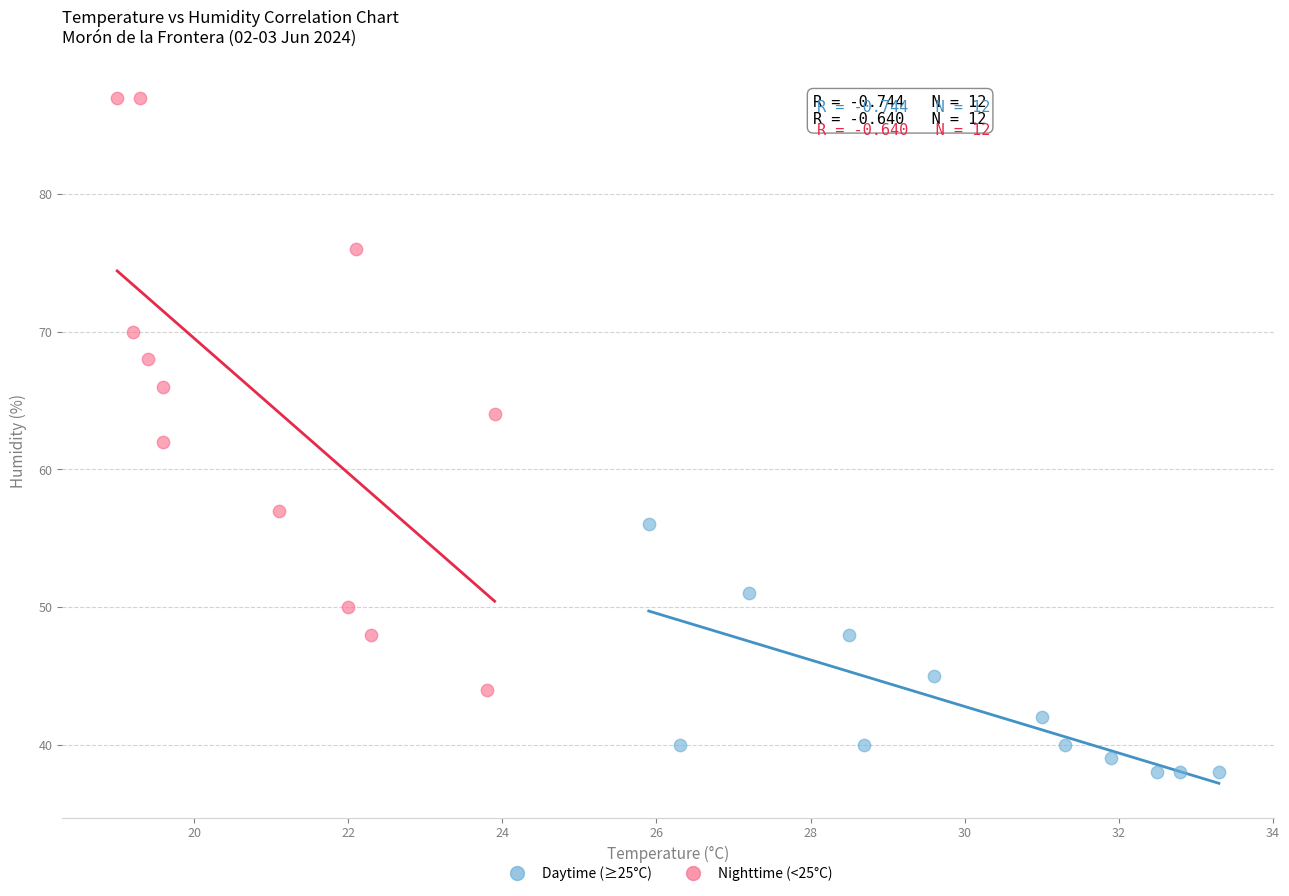

Which series has the widest spread of Y values?

Nighttime (<25°C)